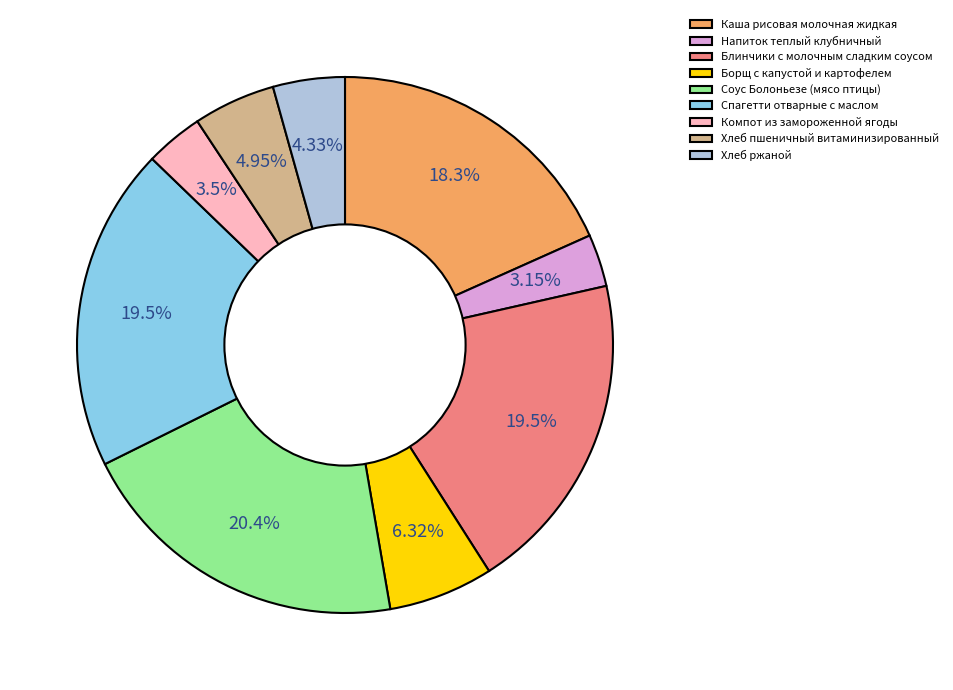

Between Борщ с капустой и картофелем and Компот из замороженной ягоды, which is larger?

Борщ с капустой и картофелем